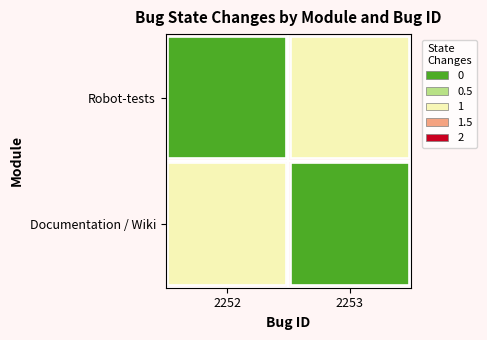

Which category has the lowest value in the Robot-tests series?

2252